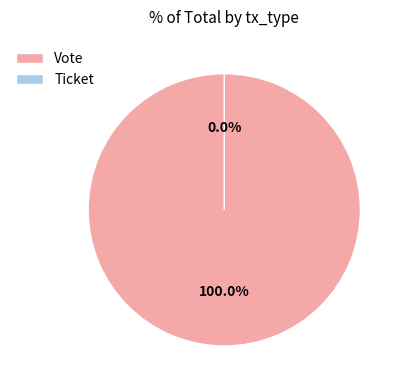

Count the number of slices in the pie.

2